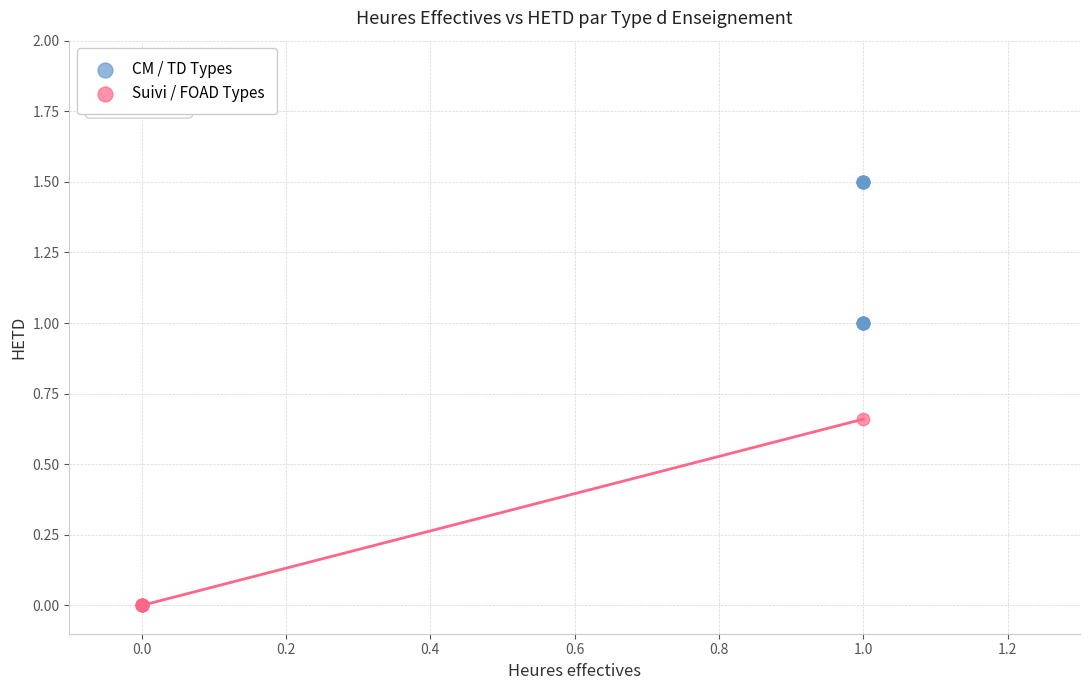

Which series contains the lowest Y value?

Suivi / FOAD Types